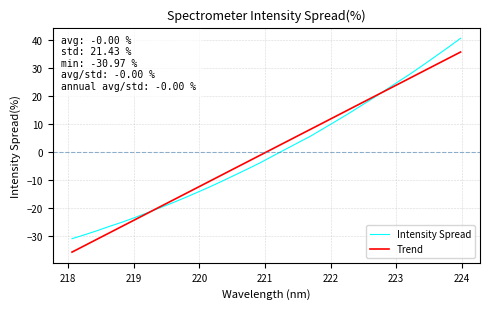

What is the greatest value displayed?

40.6